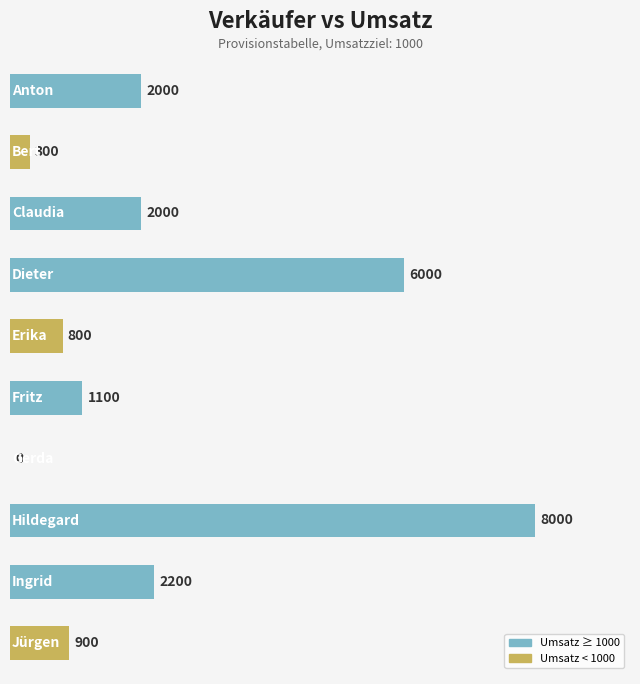

How many positive values are there?

9